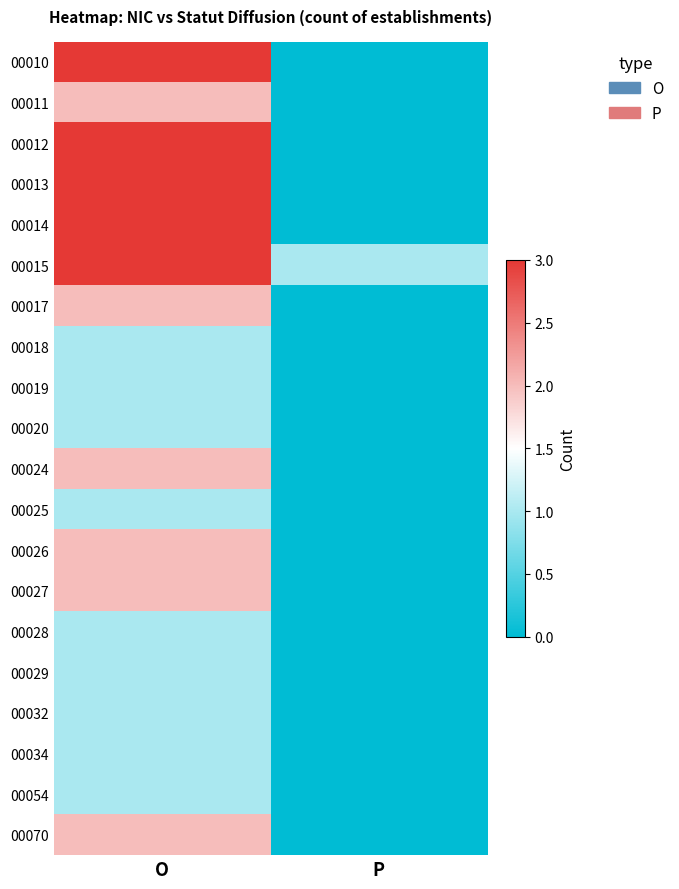

Which has a higher value, O or P?

O